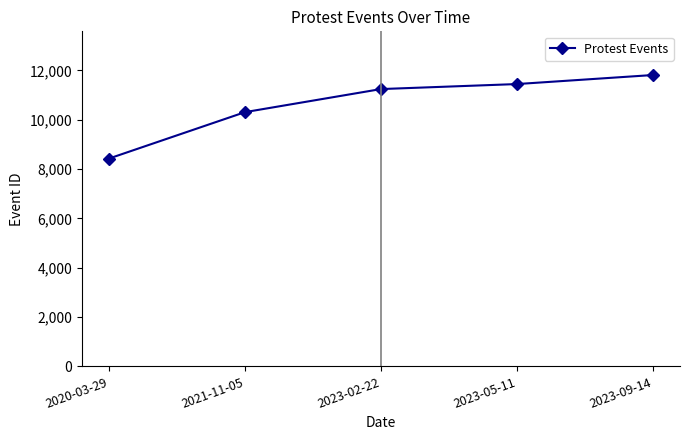

Rank the categories by value from highest to lowest.

2023-09-14, 2023-05-11, 2023-02-22, 2021-11-05, 2020-03-29